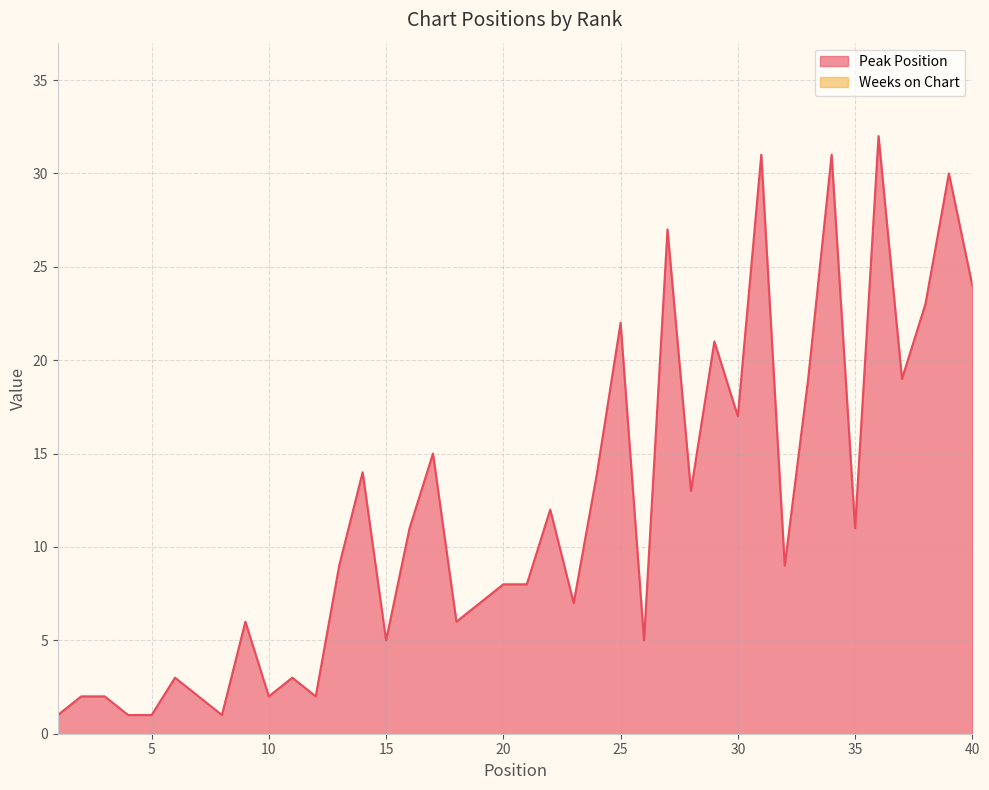

How many data points does each series have?

40